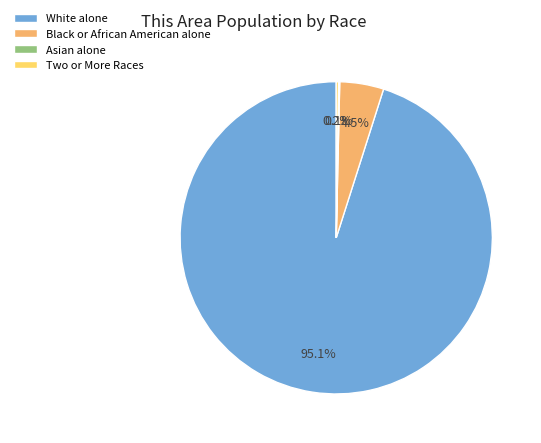

Does any single category account for the majority?

Yes